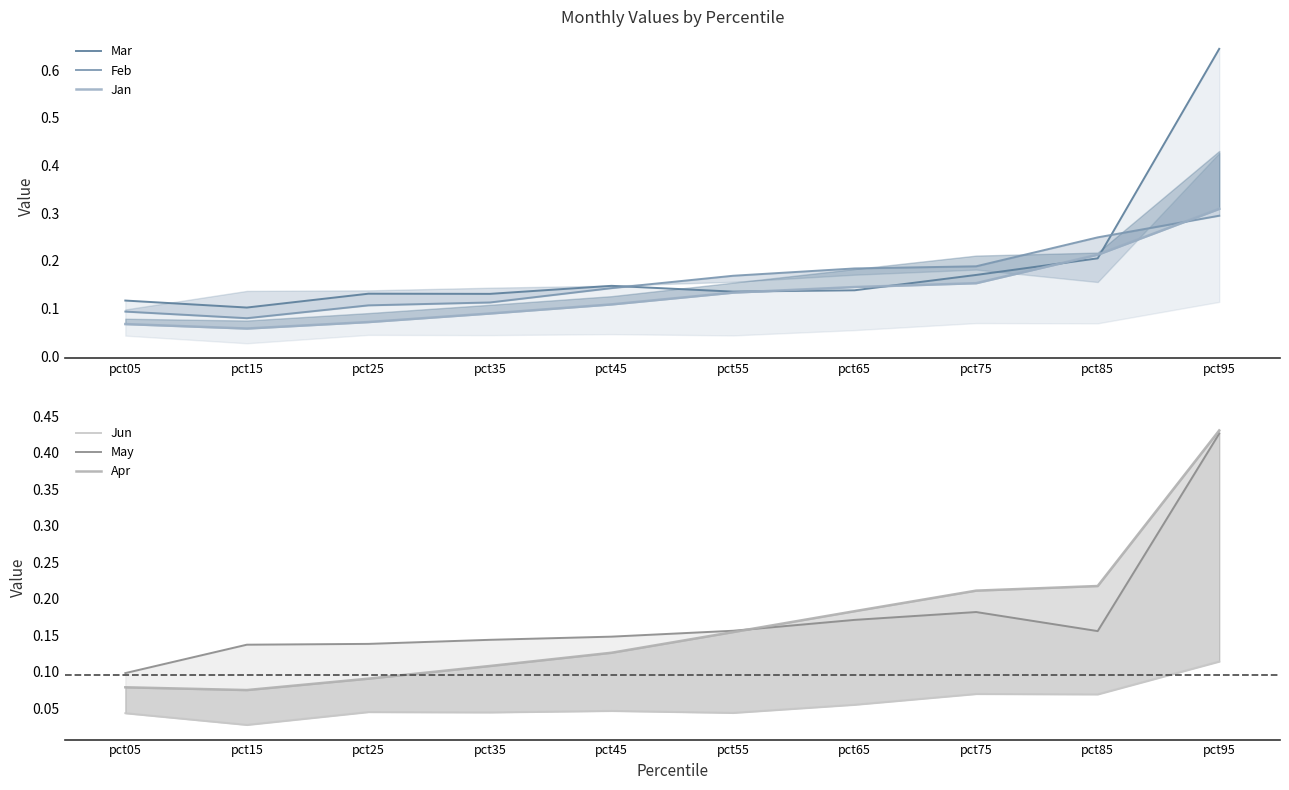

True or false: Mar and Jun intersect in this chart.

False